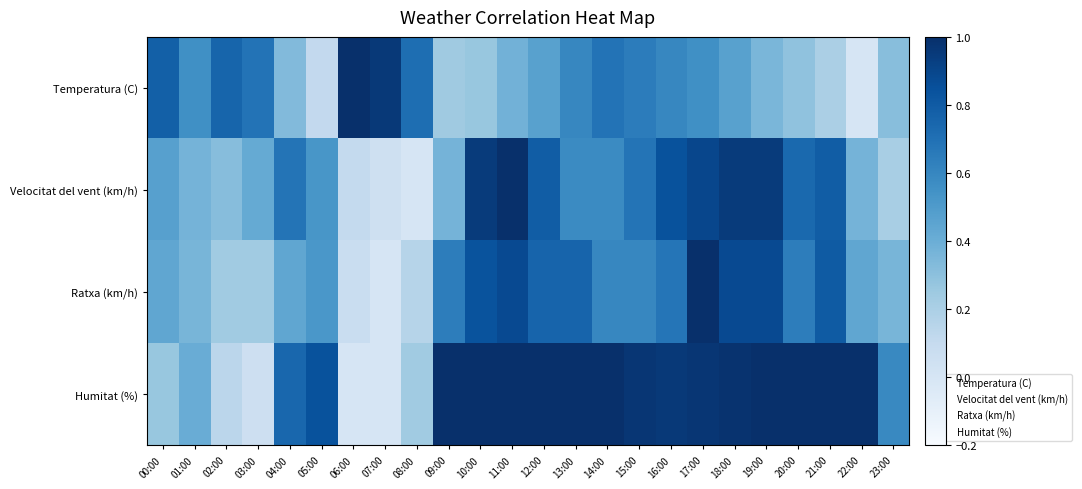

At how many categories does at least one series exceed 0?

24